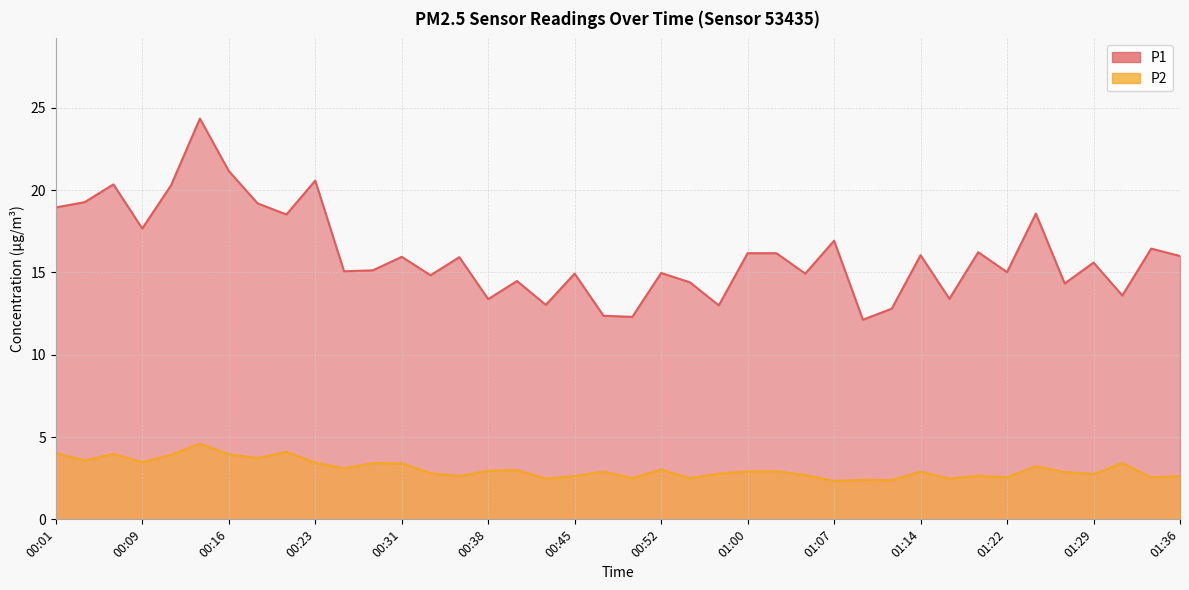

True or false: P2 has a value of 2.9 at 00:48.

True